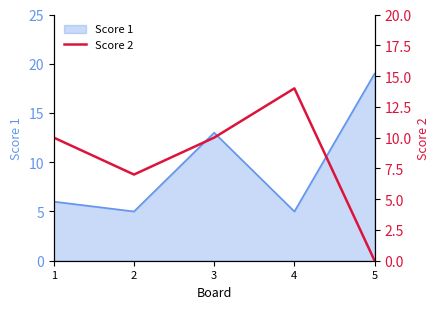

Is it true that Score 1 equals 8 at 2?

False